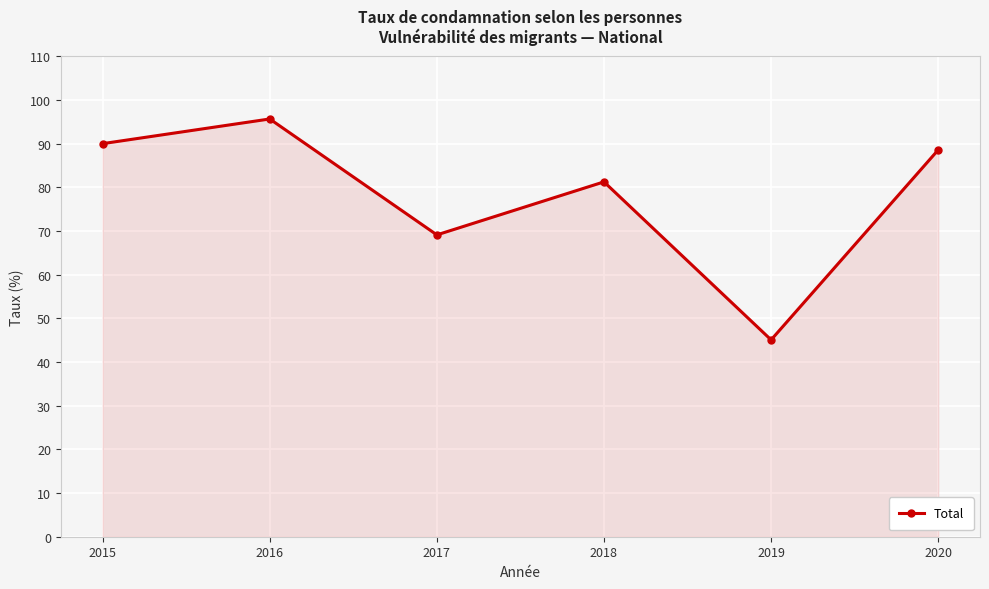

What is the difference between the maximum and minimum values?

50.6